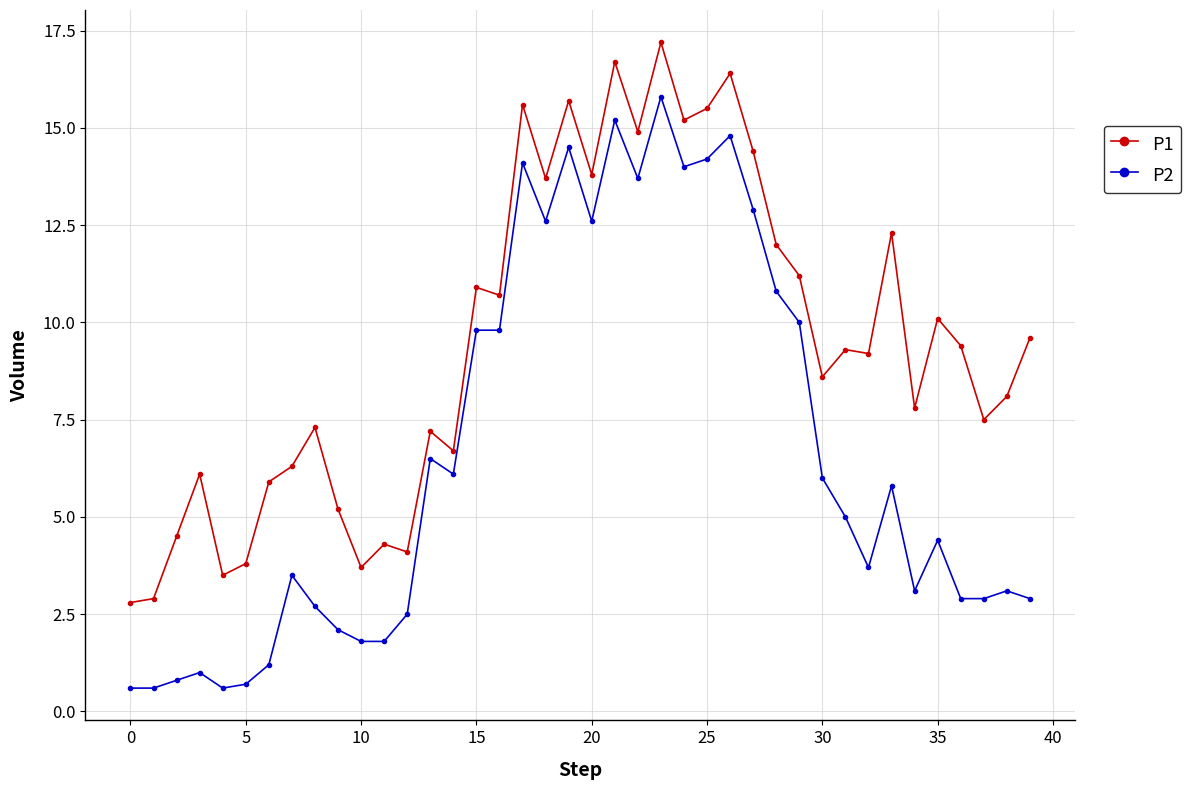

True or false: P1 and P2 intersect in this chart.

False